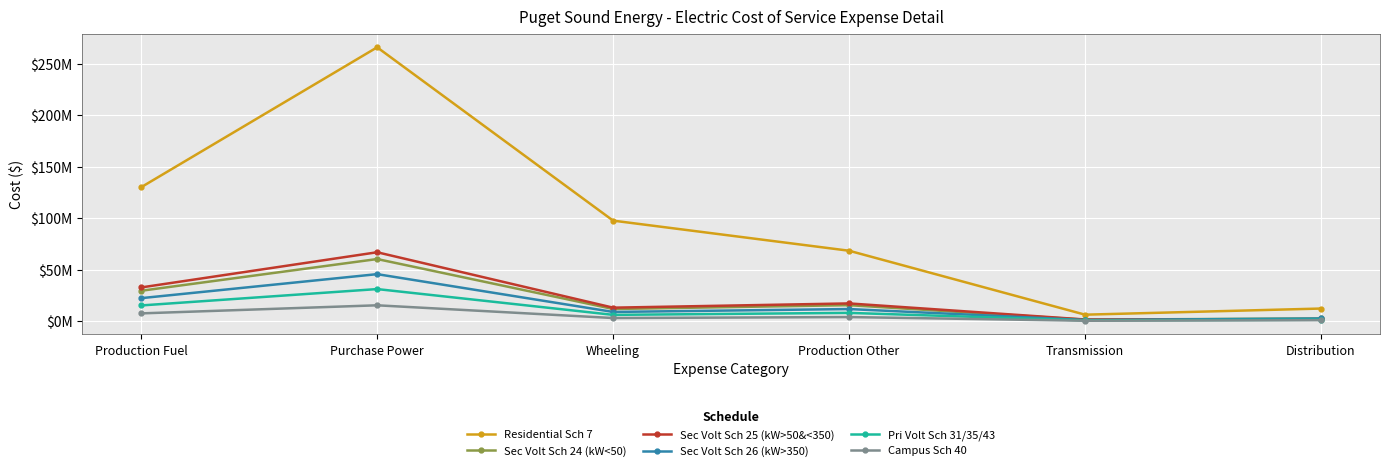

Where is Sec Volt Sch 24 (kW<50) nearest to the value 30883489?

Production Fuel